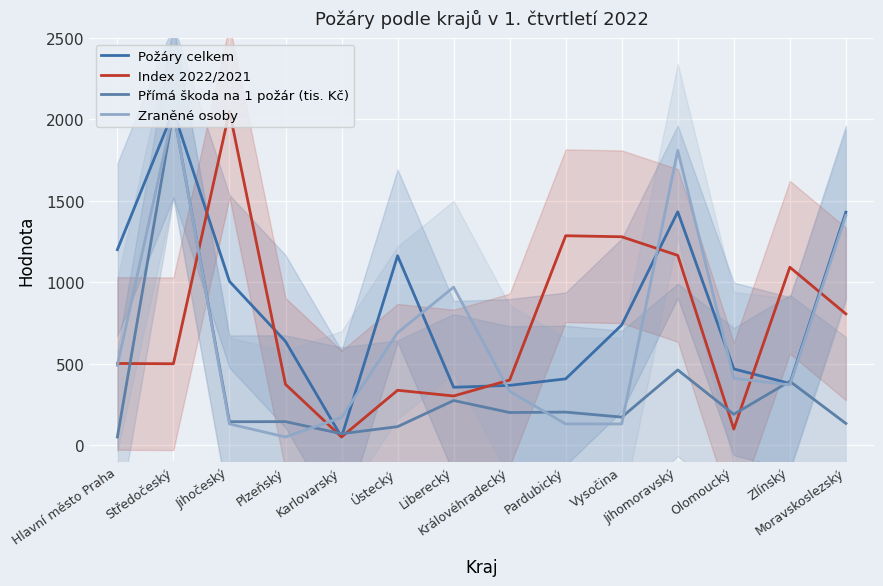

What is the spread (max minus min) of values at Zlínský?

722.3